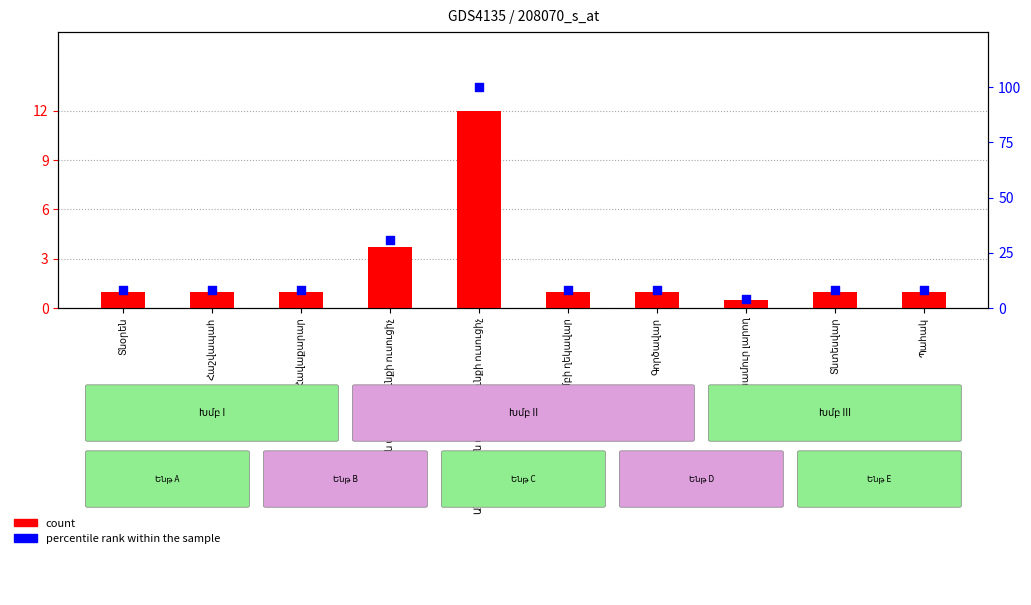

Which series has the widest spread of Y values?

percentile rank within the sample